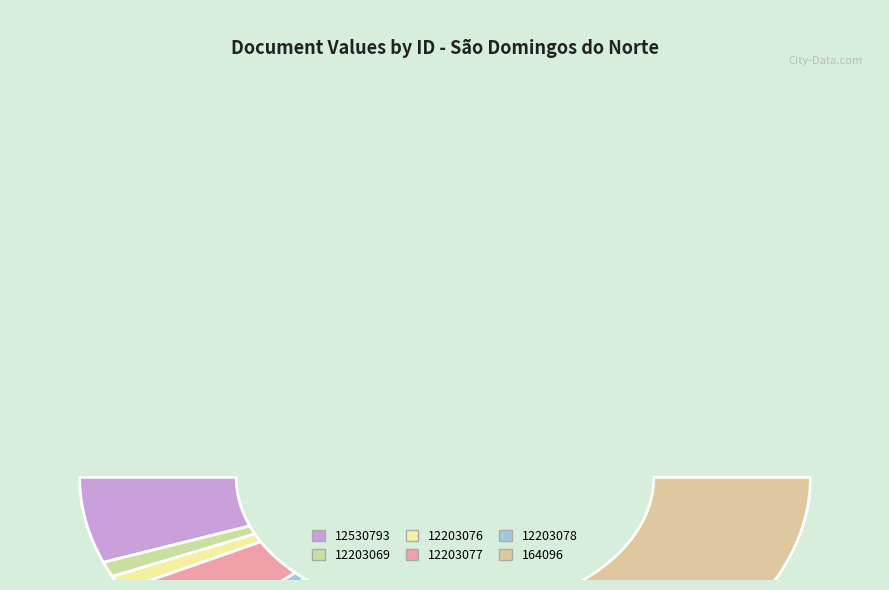

What is the largest slice in the pie chart?

164096